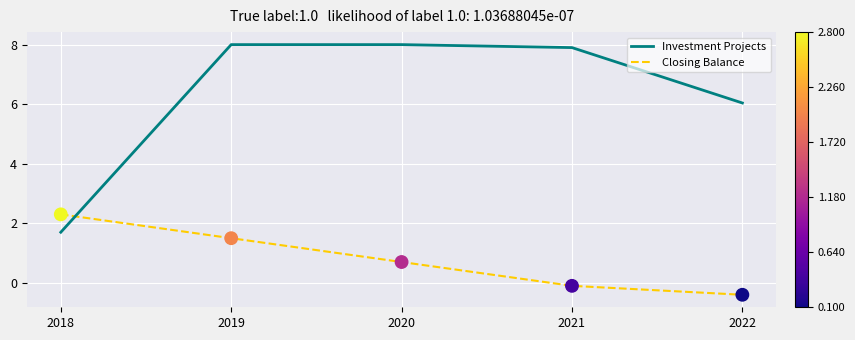

At which category is the sum across all series the highest?

2019